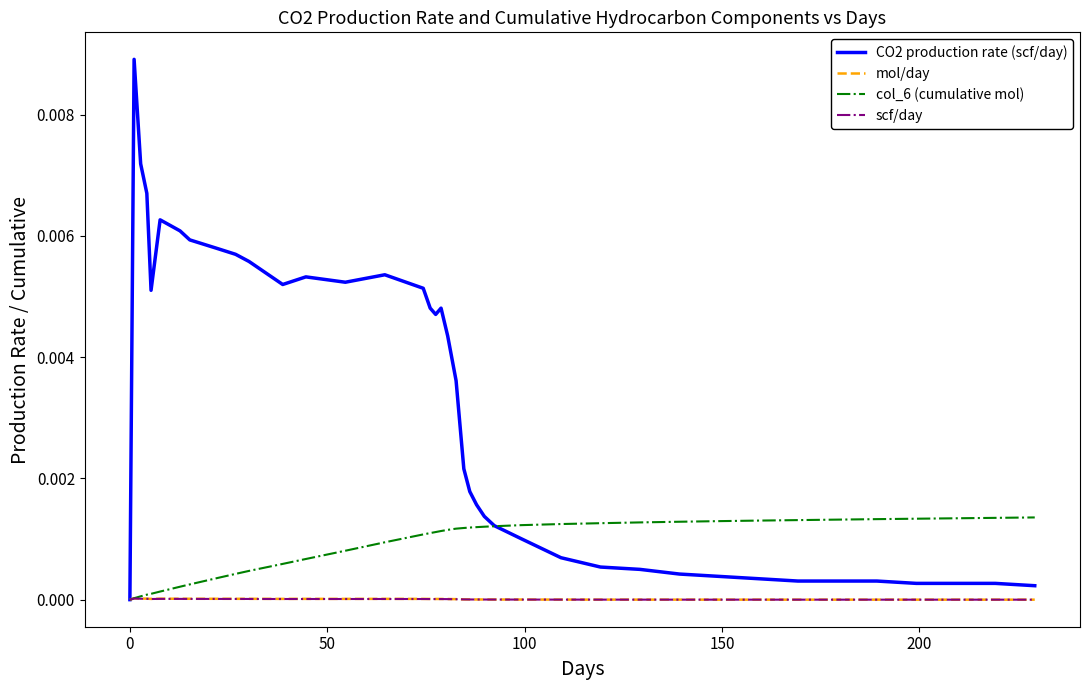

Which series has the largest range (max minus min)?

CO2 production rate (scf/day)